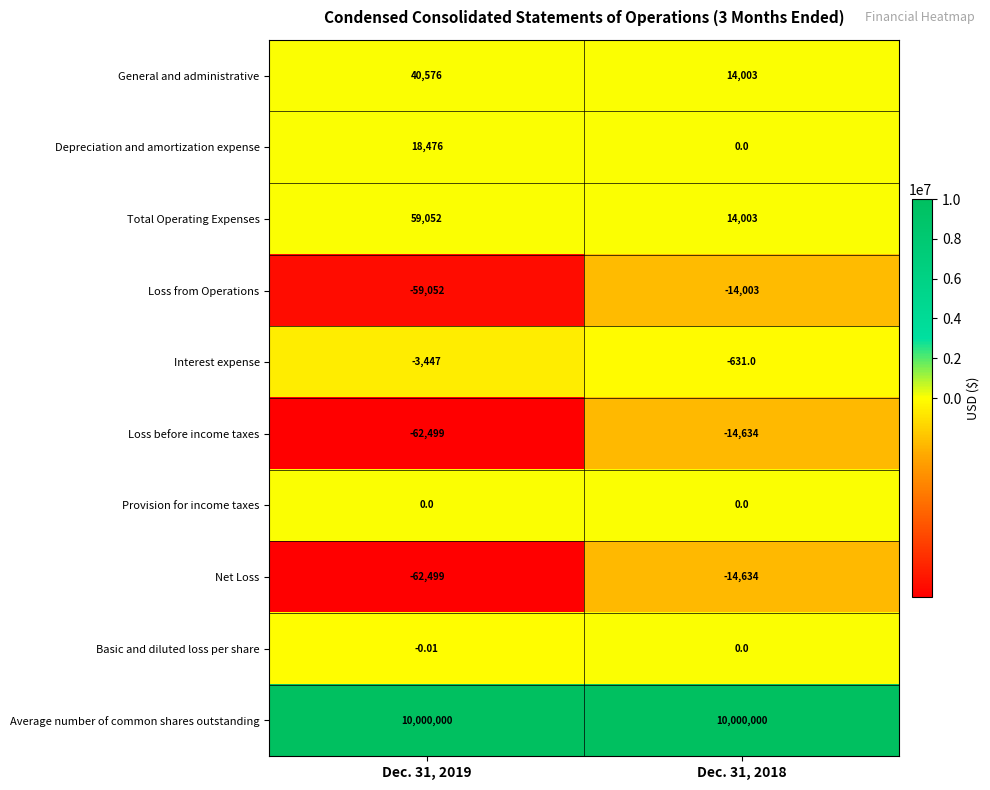

At which category is the sum across all series the highest?

Dec. 31, 2018